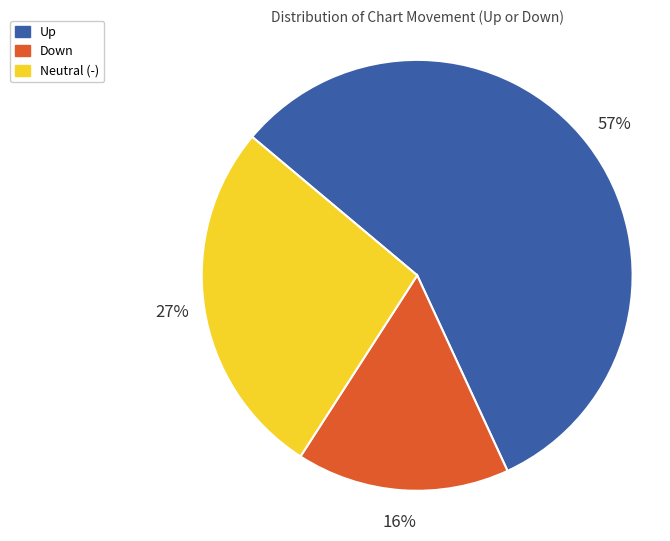

Is there any slice that represents more than half of the pie?

Yes